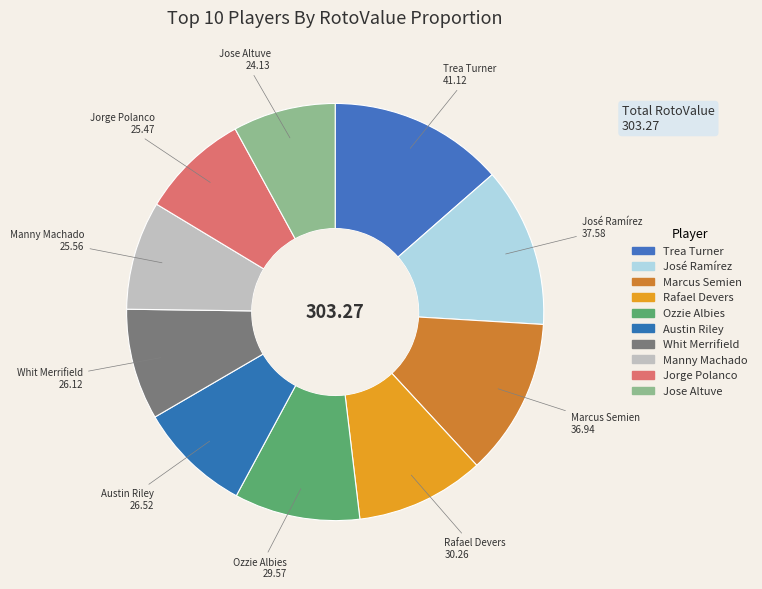

How many segments does this pie chart have?

10